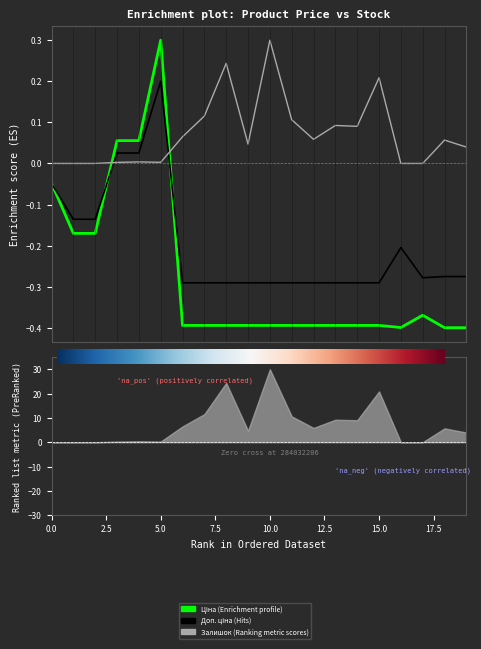

List the series in order of their overall mean, lowest first.

Ціна, Доп. ціна, Залишок